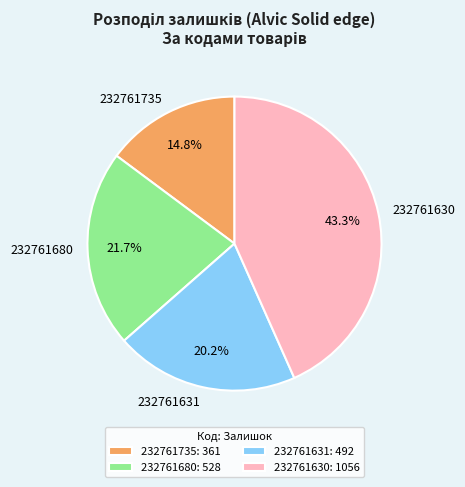

Is it true that 232761630 is 32% of the pie?

False